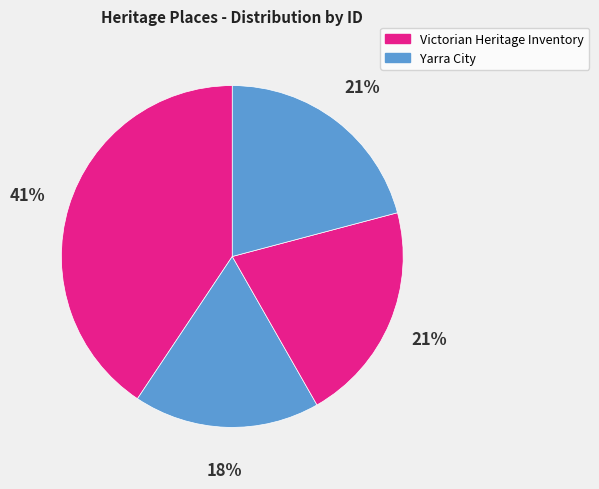

Is there any slice that represents more than half of the pie?

No